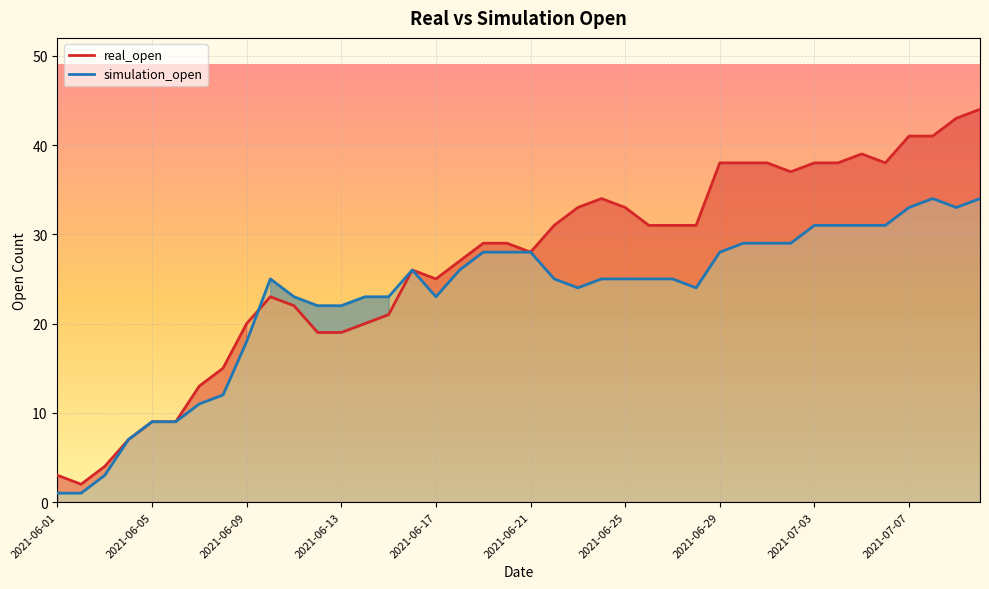

What is the greatest value displayed?

44